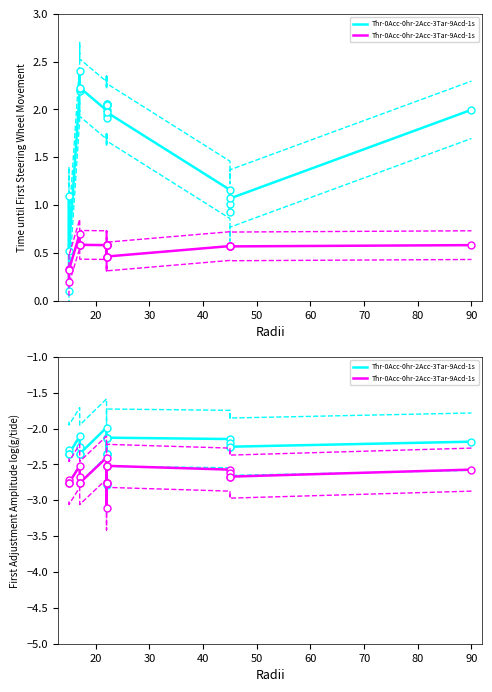

True or false: the data shows -2.5 at 40.

True